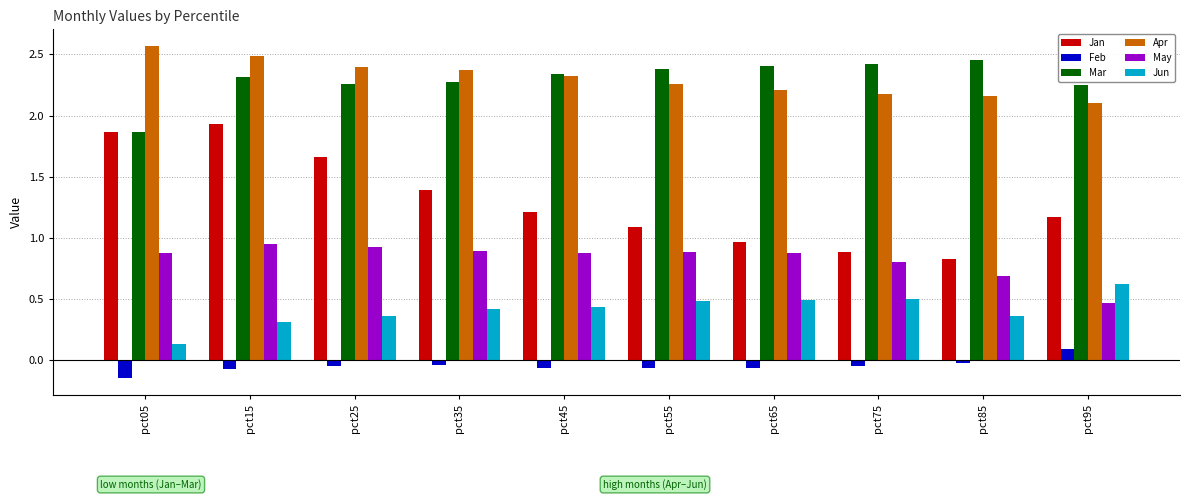

How many bars are there in total?

60